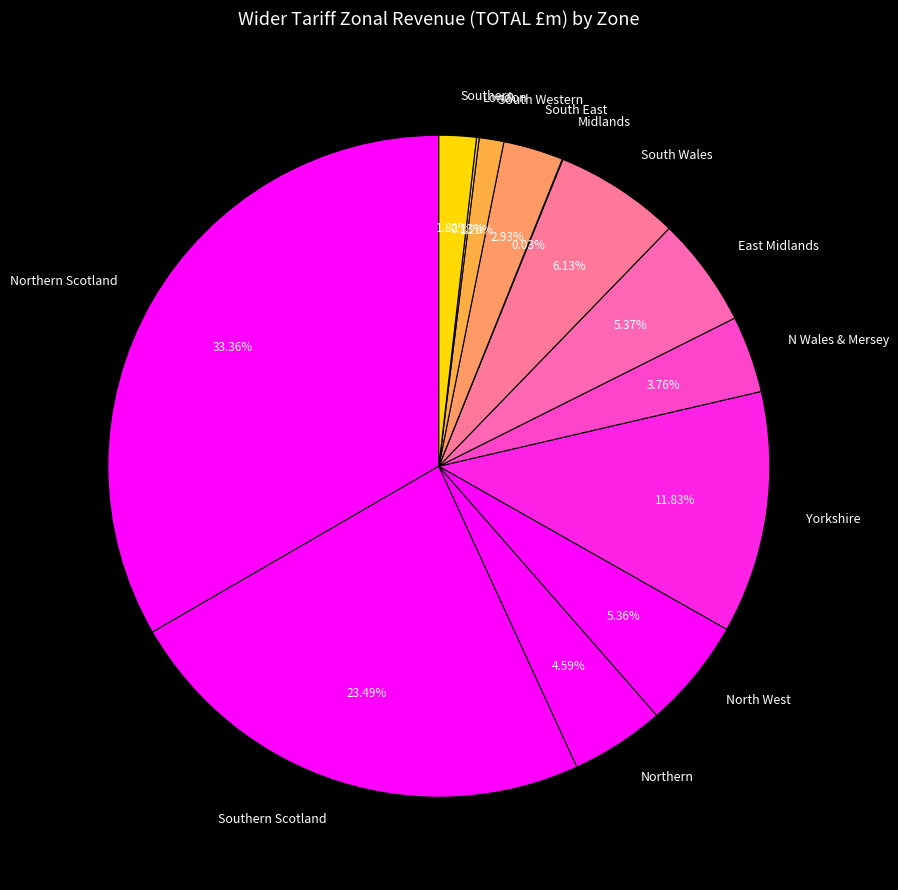

Is the sum of North West and Northern Scotland greater than half?

No